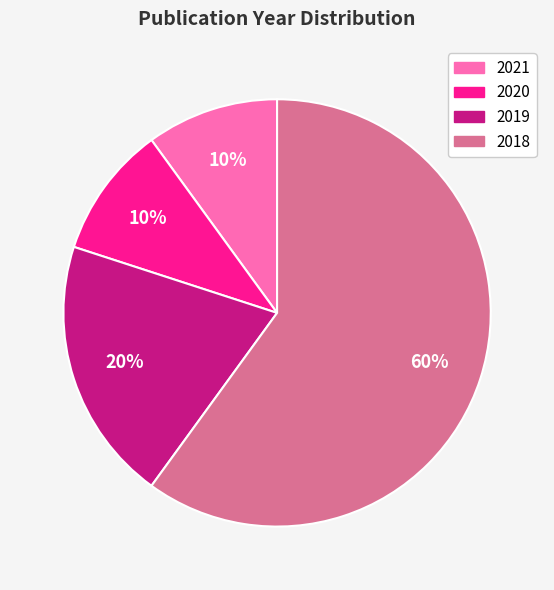

What is the largest slice in the pie chart?

2018